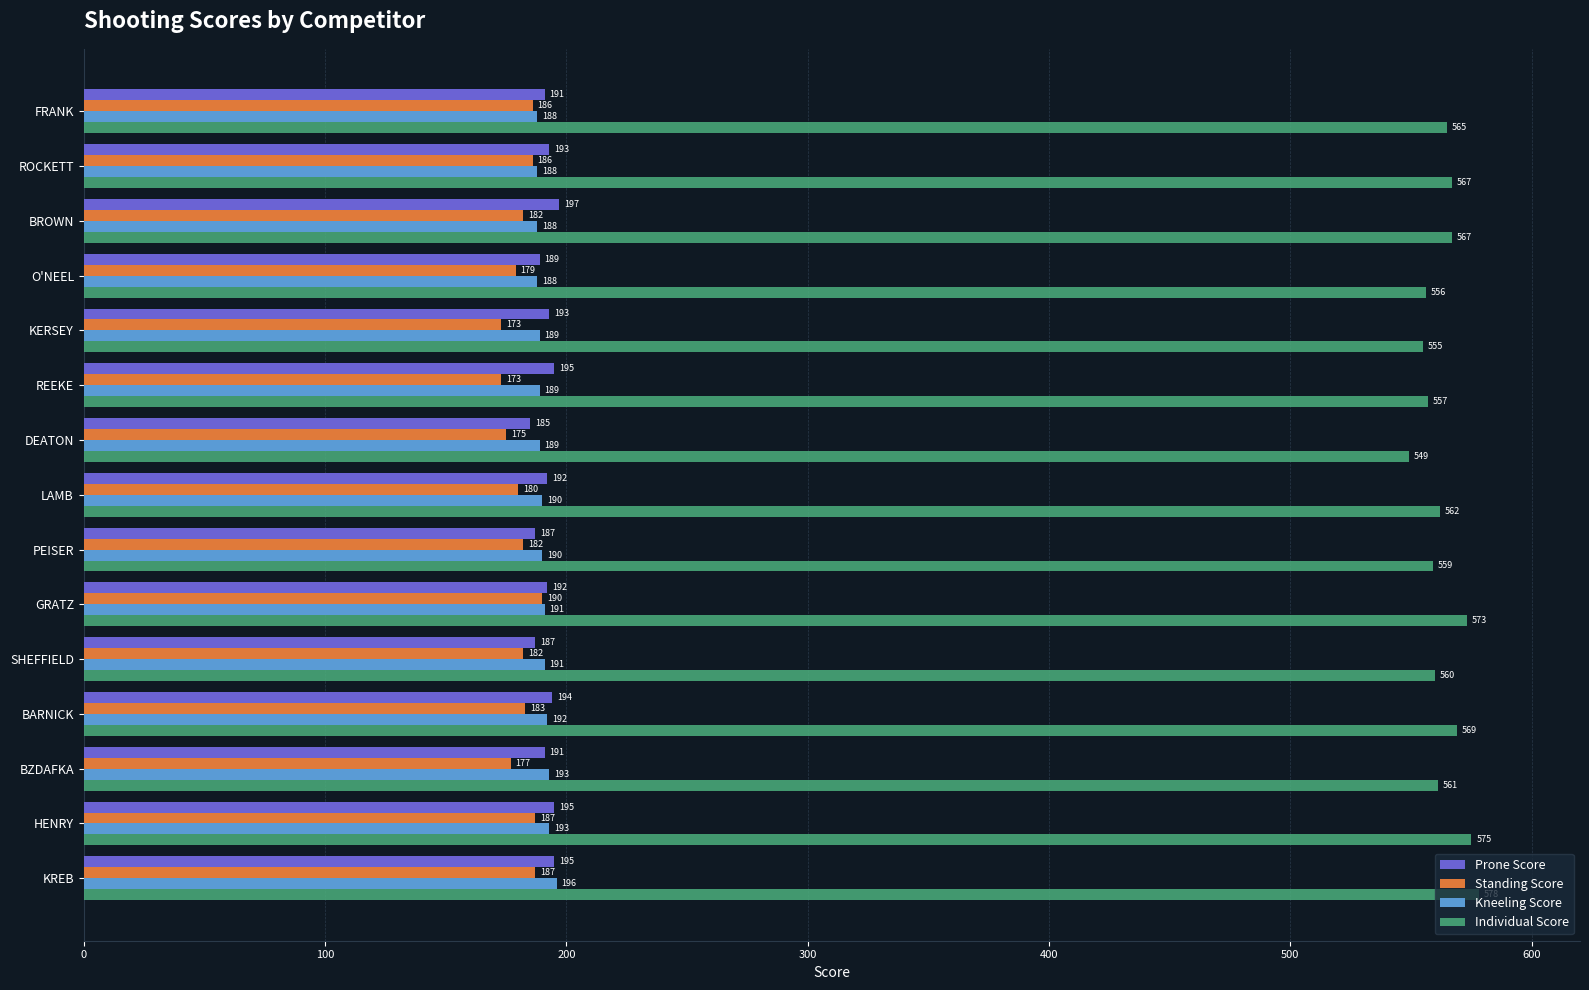

What is the approximate value of Standing Score at REEKE, to the nearest 10?

170